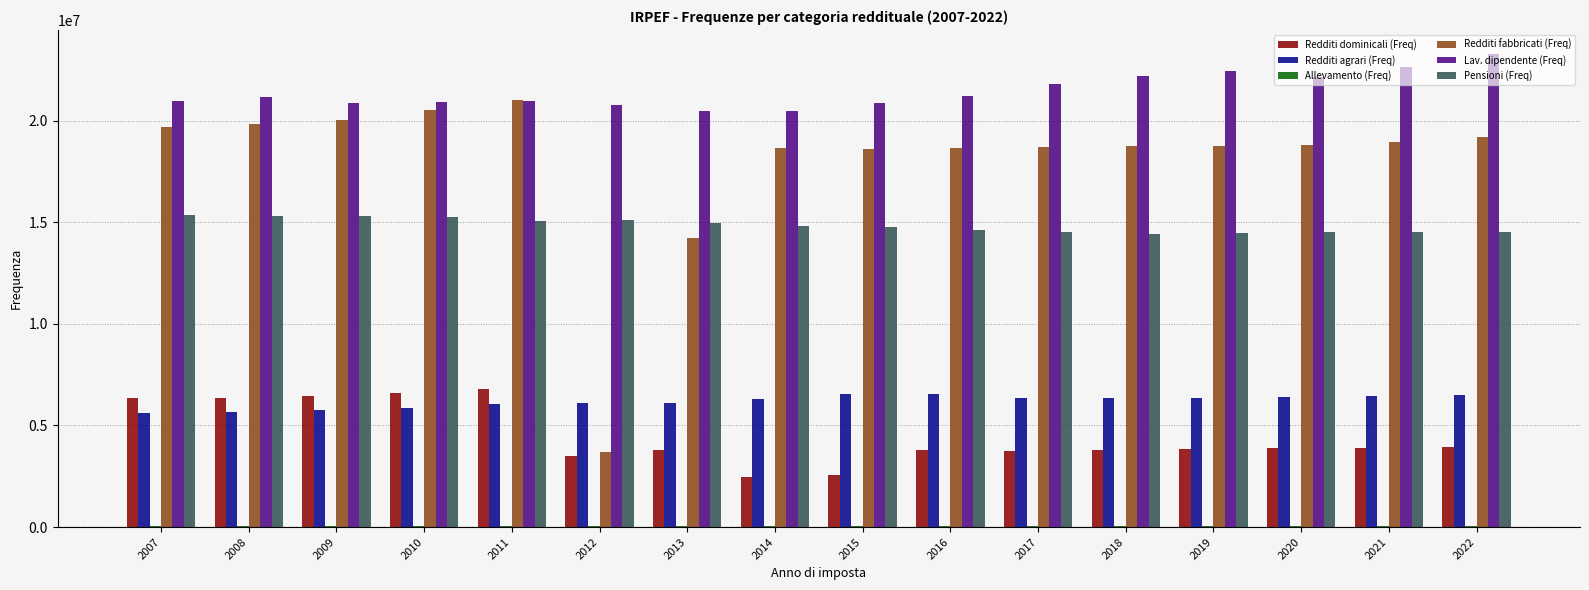

What is the sum of all Redditi agrari (Freq) values?

99054201